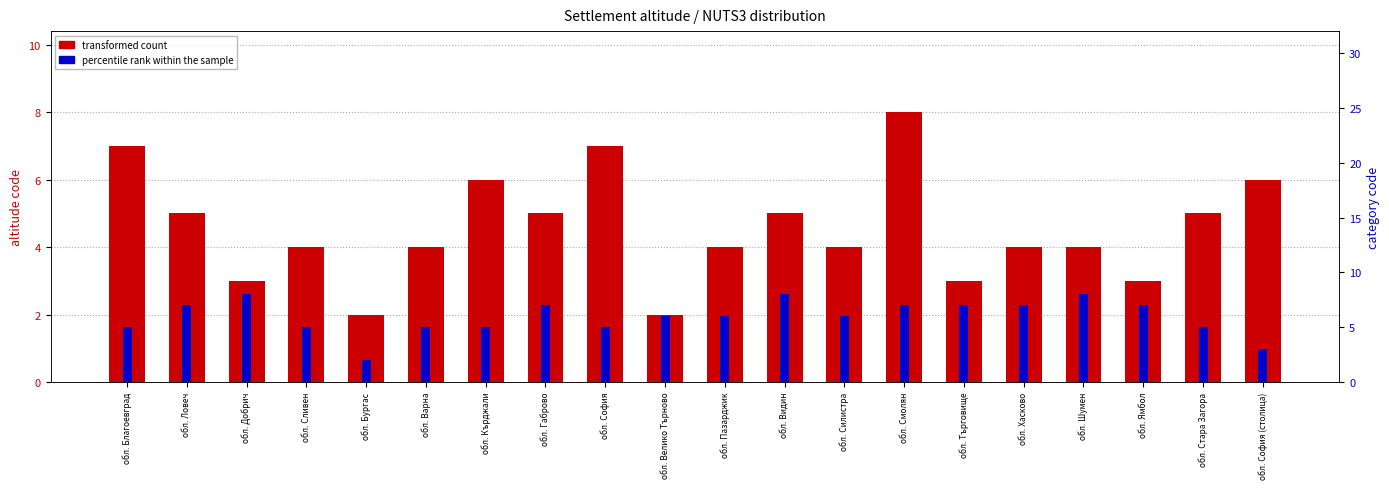

How many bars are there in each group?

2